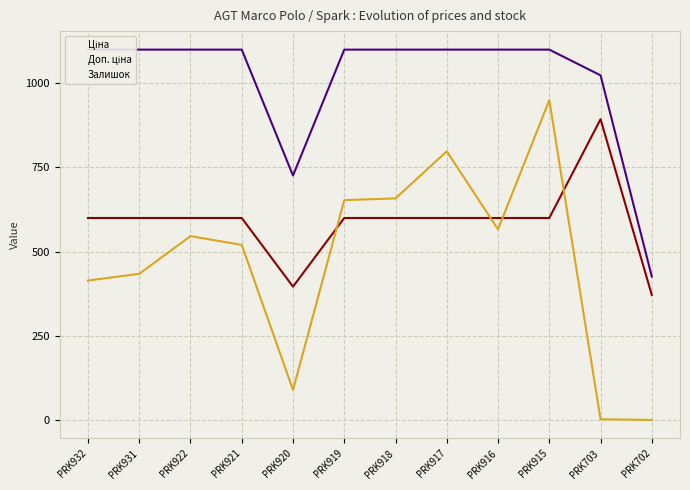

True or false: Доп. ціна and Залишок intersect in this chart.

False